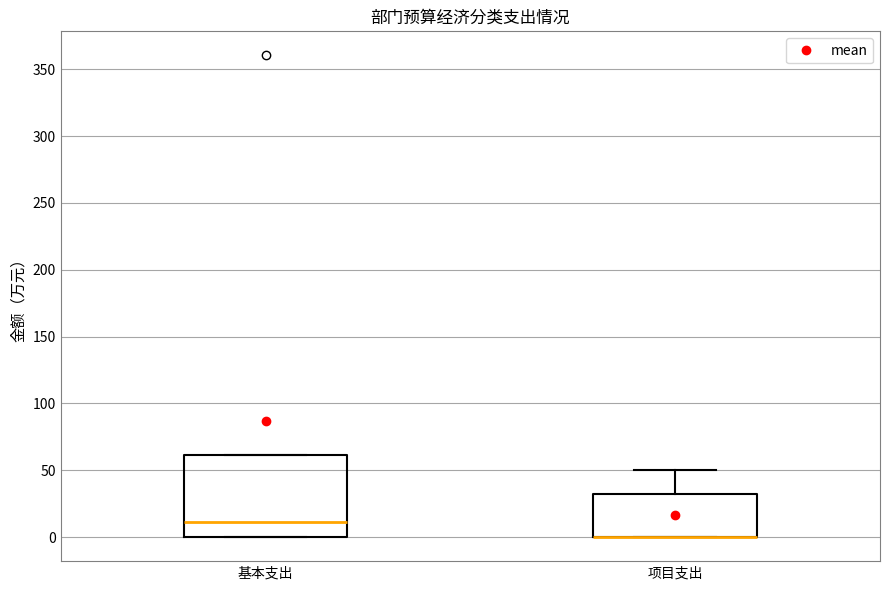

Which box is the tallest, from its lower edge to its upper edge?

基本支出